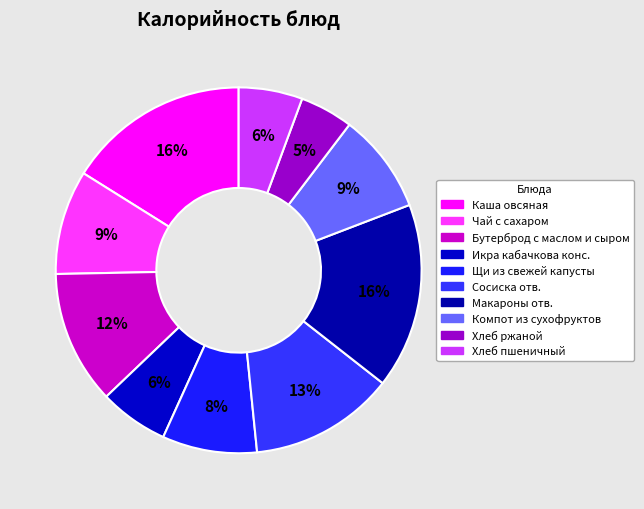

Combined, do Хлеб пшеничный and Компот из сухофруктов account for over 50%?

No